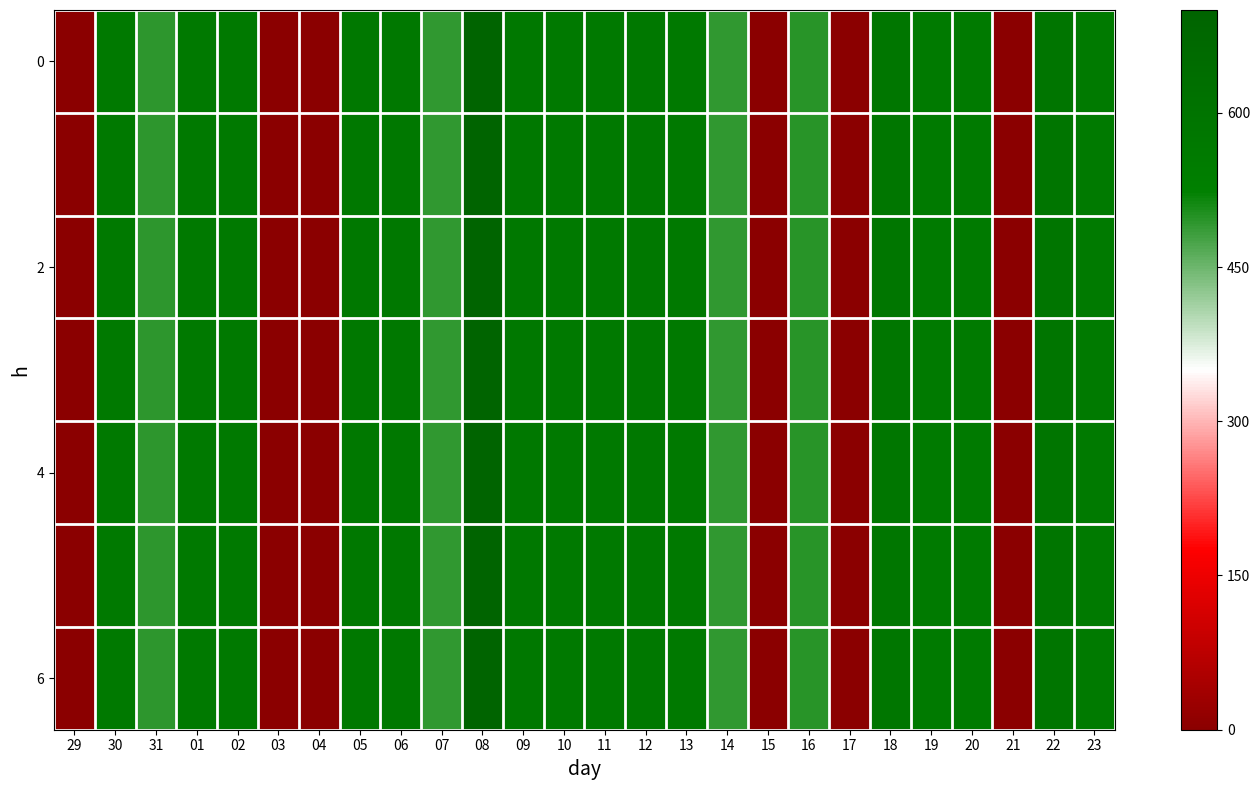

What is the total value across all series at 06?

3990.0